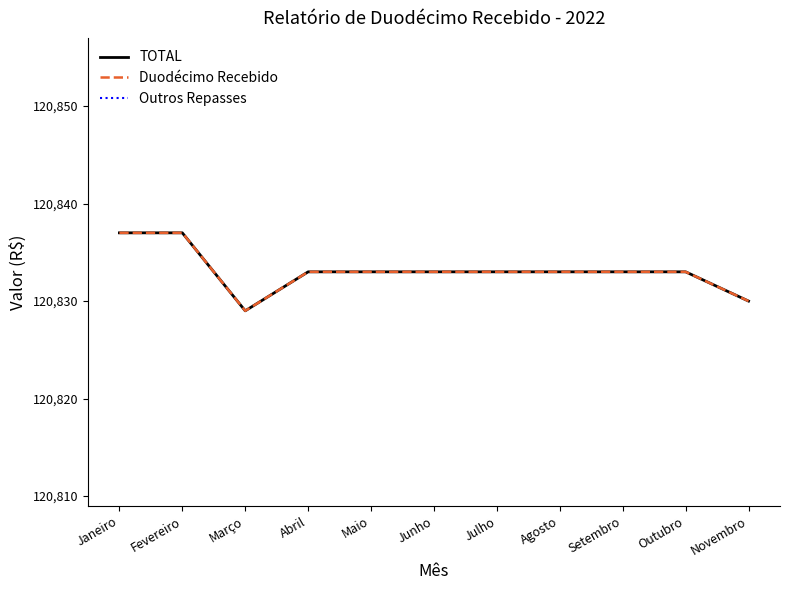

Is it true that TOTAL equals 120837 at Janeiro?

True